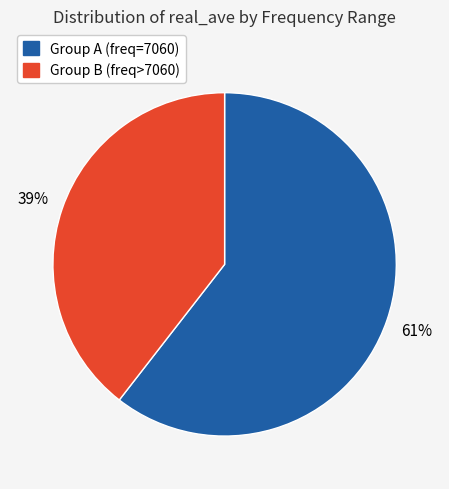

Is there a majority slice in this chart?

Yes